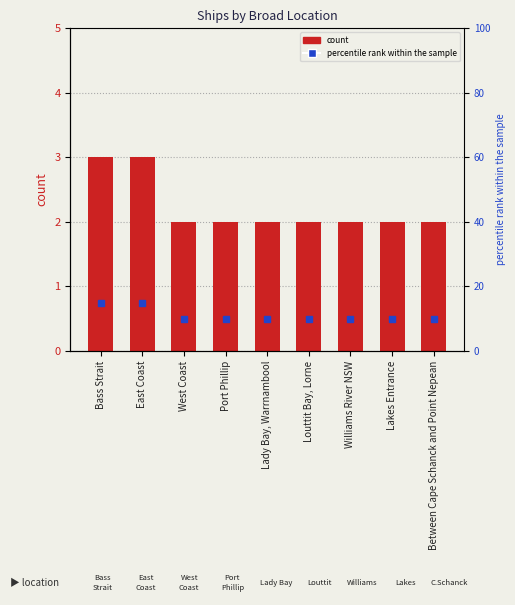

What is the highest value of the count series?

3